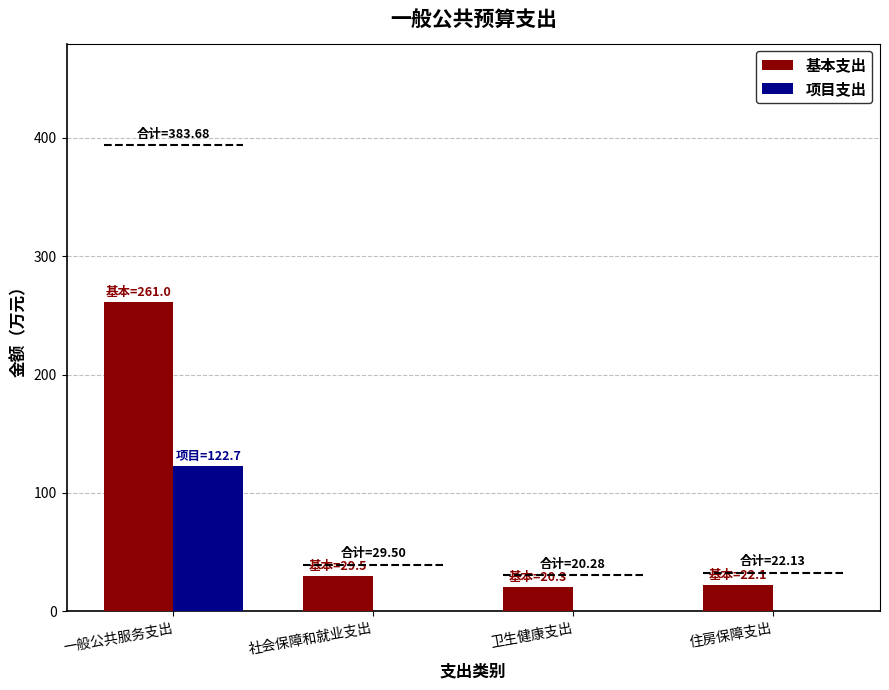

Does the chart contain stacked bars?

No